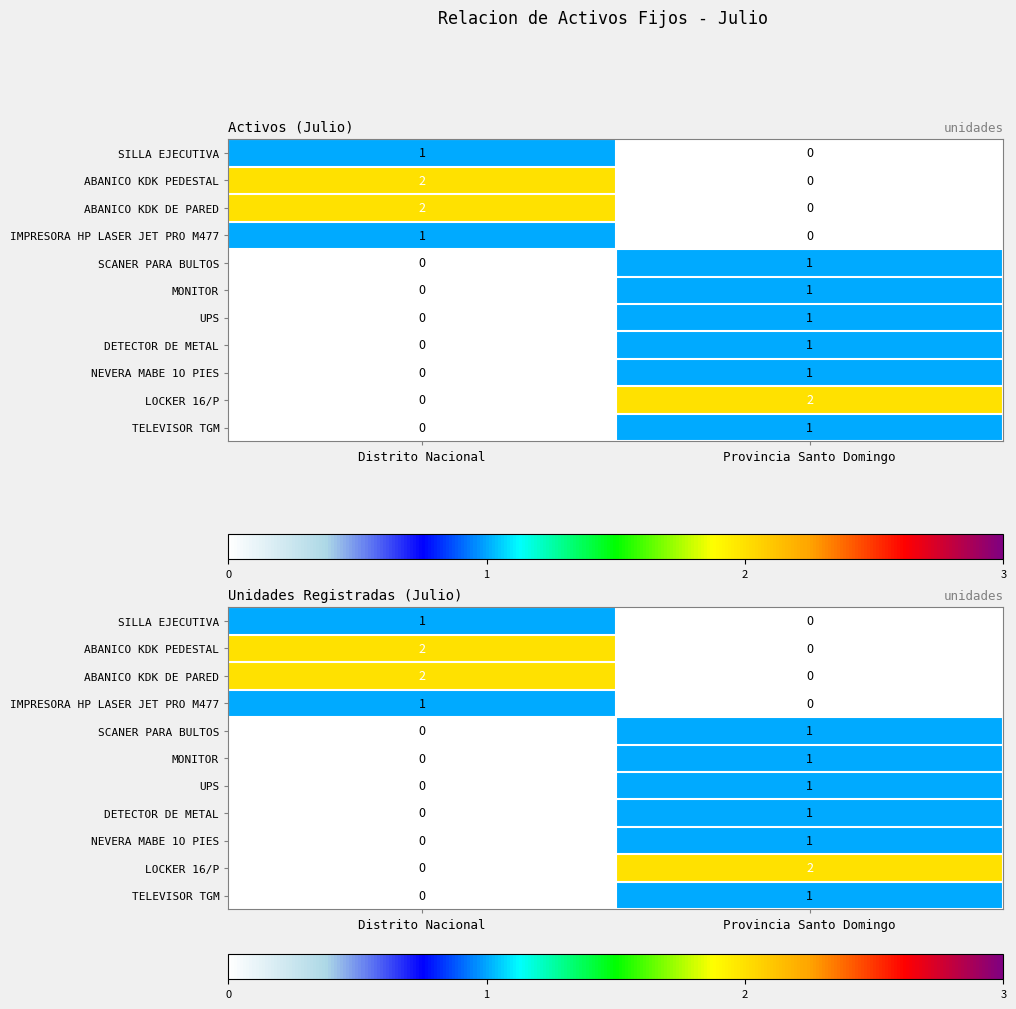

Is it true that LOCKER 16/P equals 2 at Provincia Santo Domingo?

True